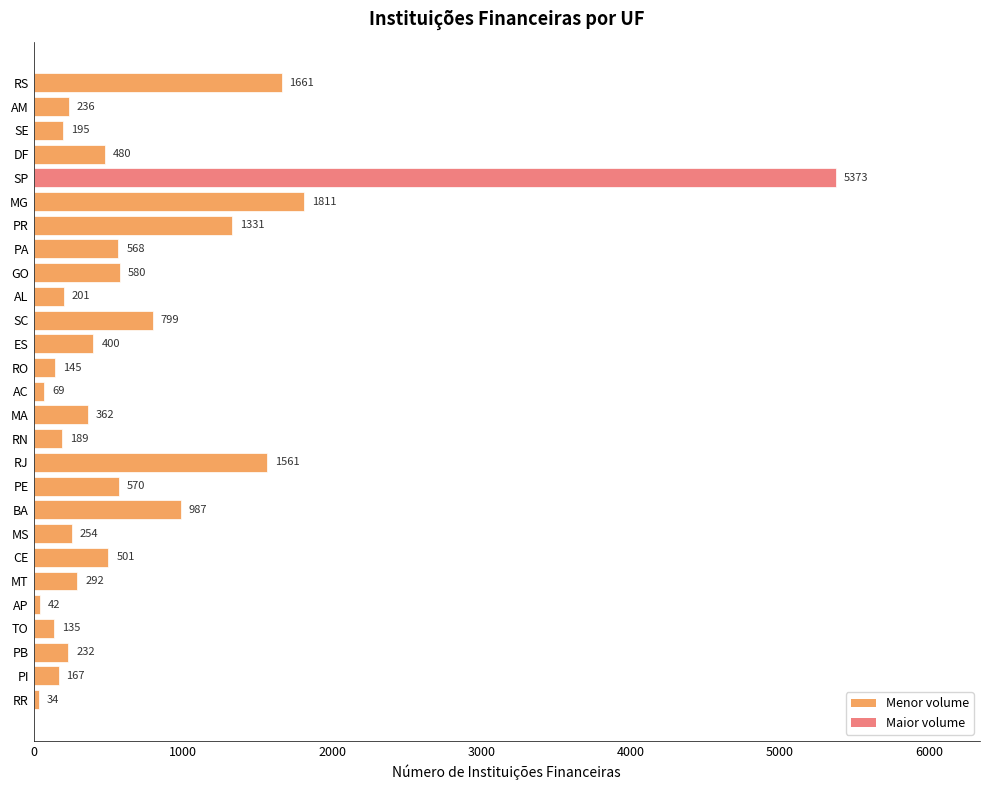

True or false: the data shows 2399 at RS.

False